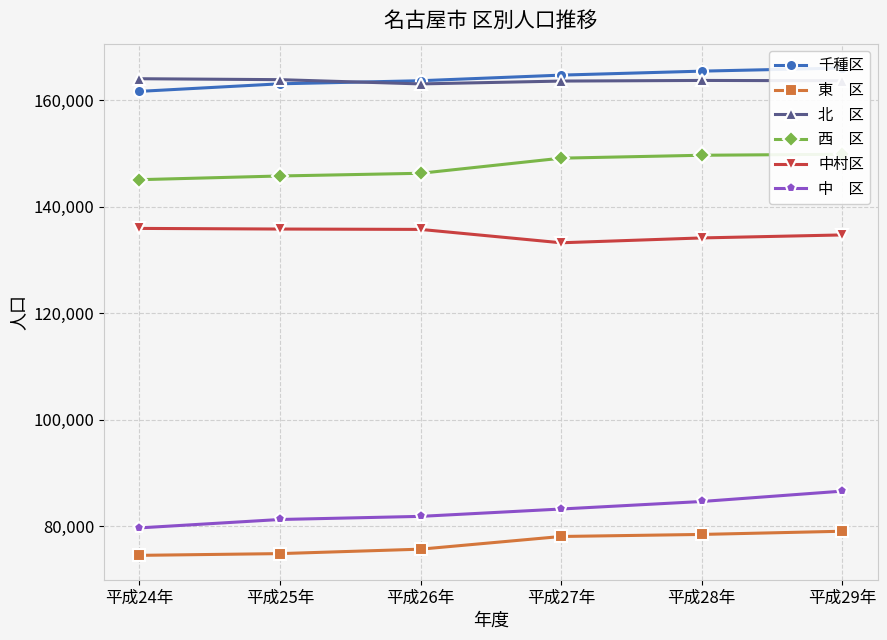

The value of 中　区 at 平成27年 is 132237. True or false?

False